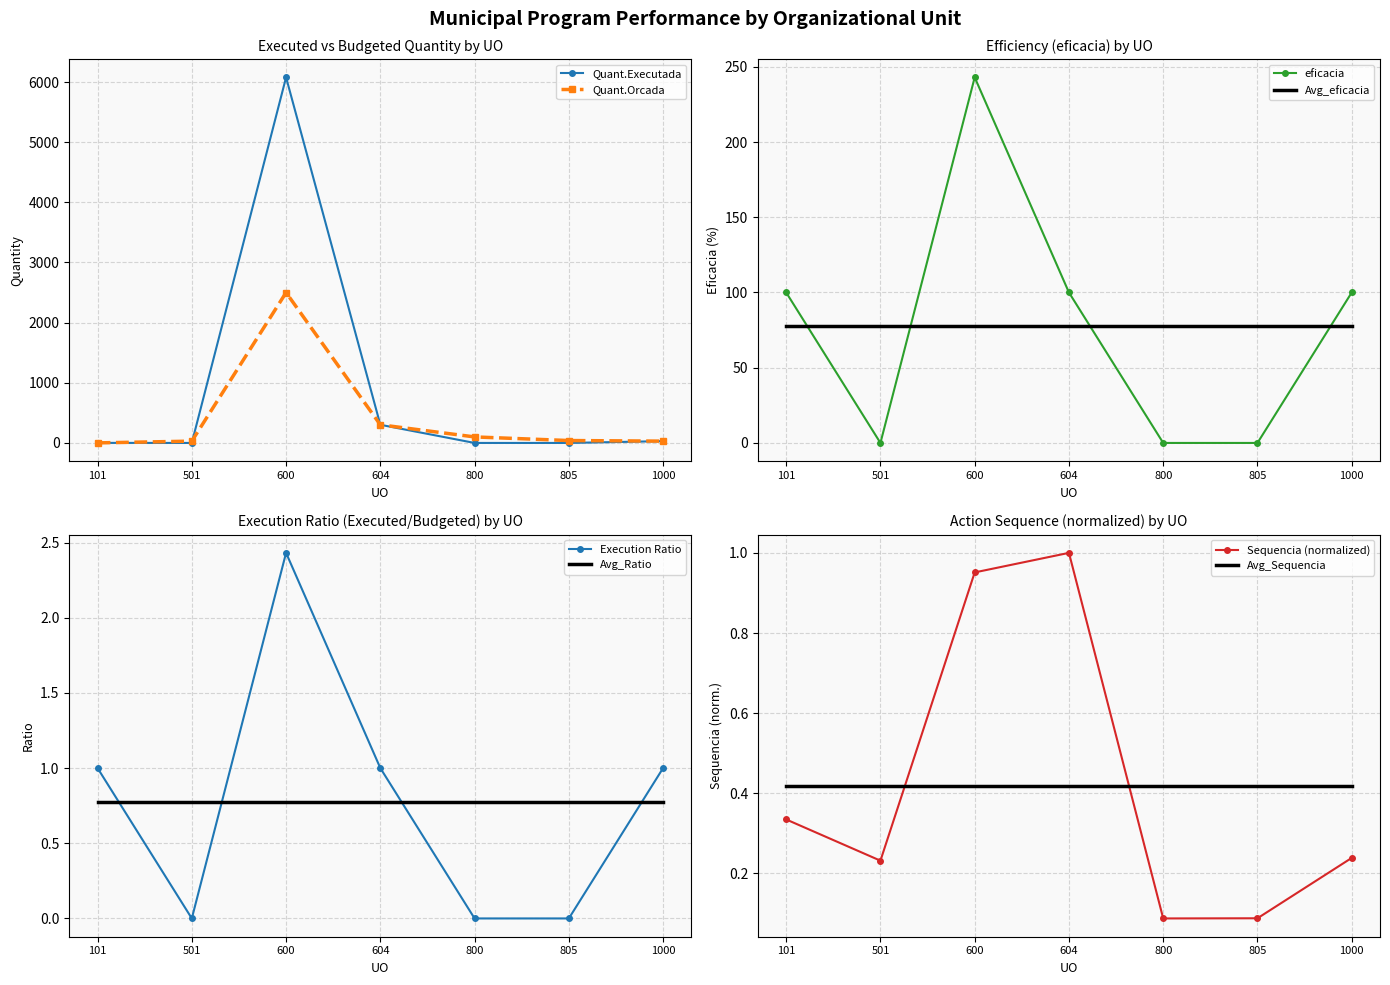

Is this an area chart (filled region under the line)?

No